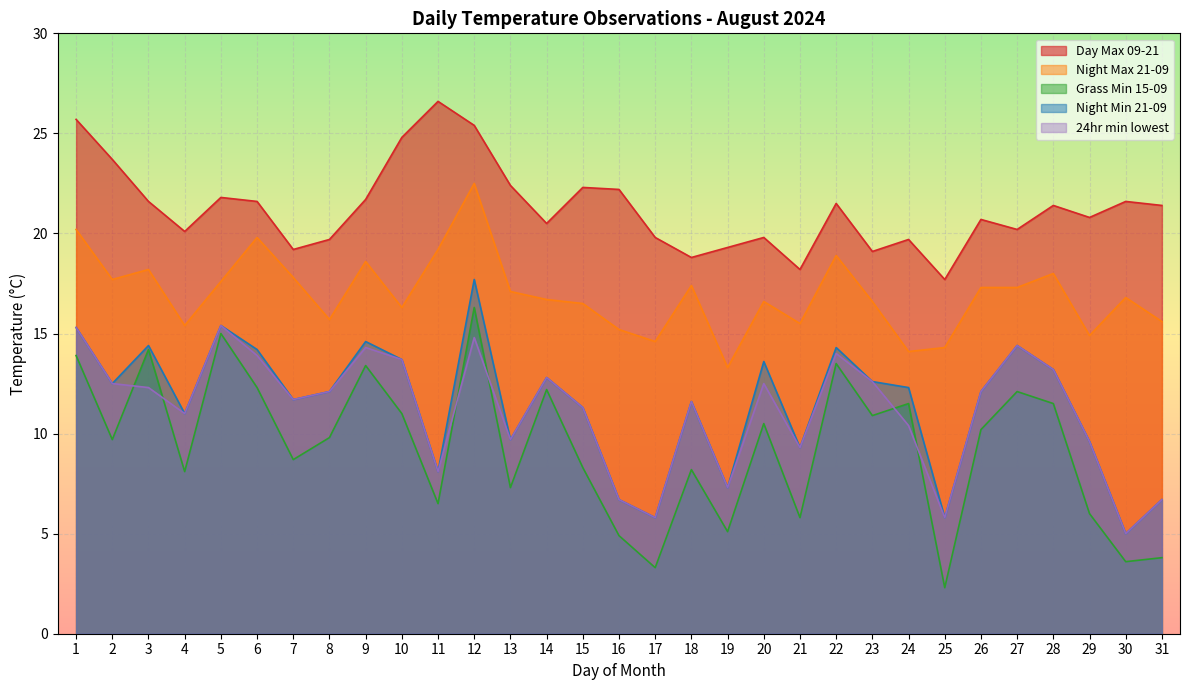

What is the sum of all Day Max 09-21 values?

659.3